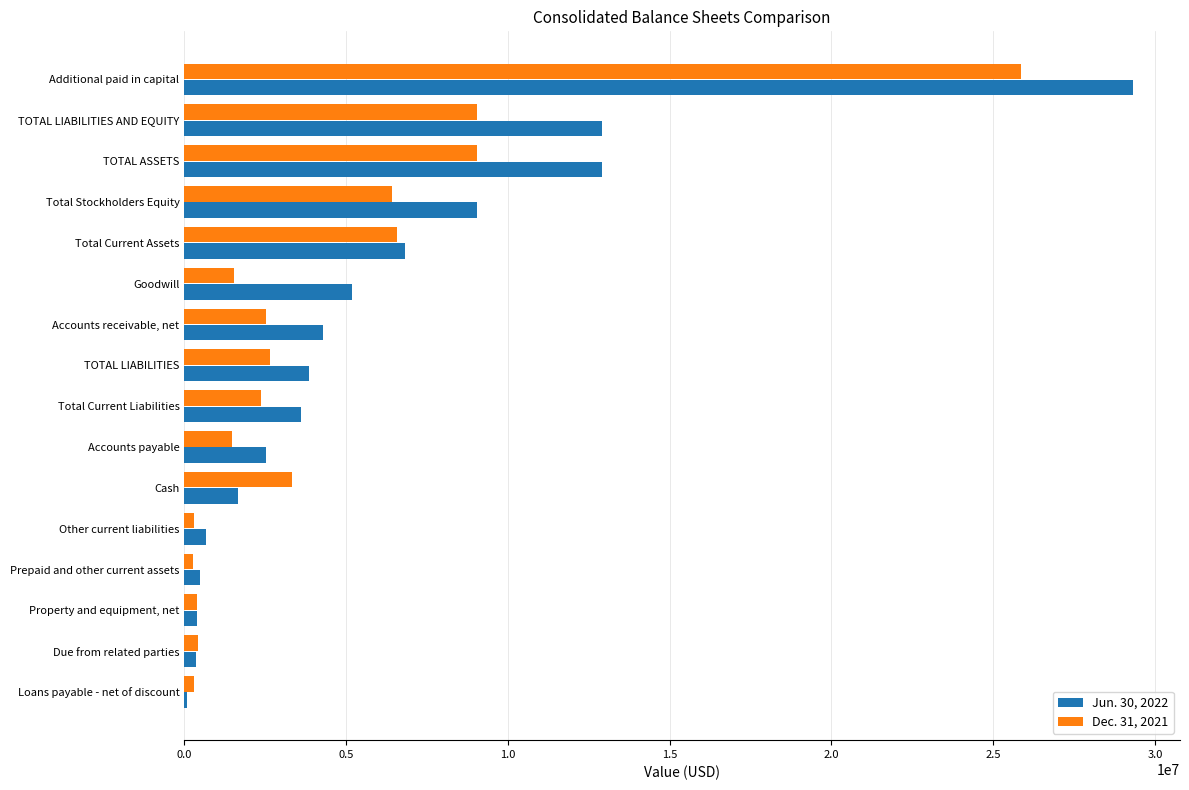

At how many categories does at least one series exceed 8592482?

4